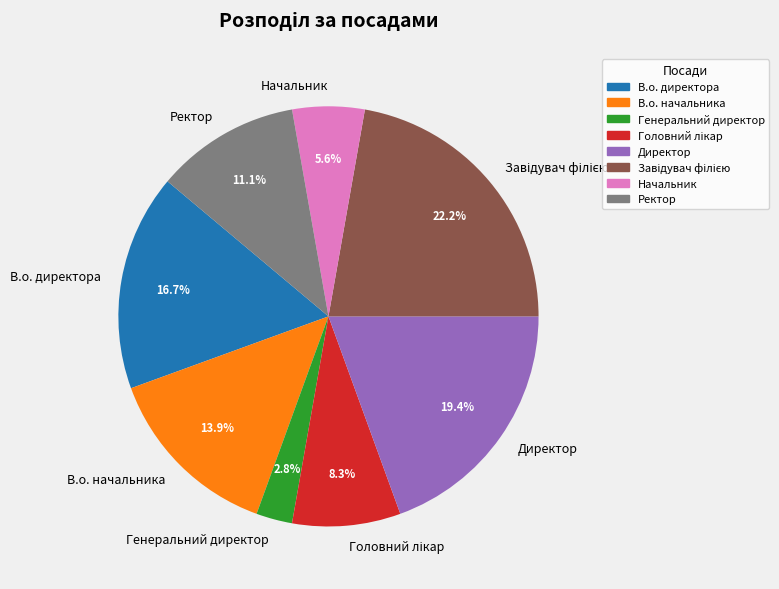

What is the ratio of the value at В.о. начальника to the value at Начальник?

2.5